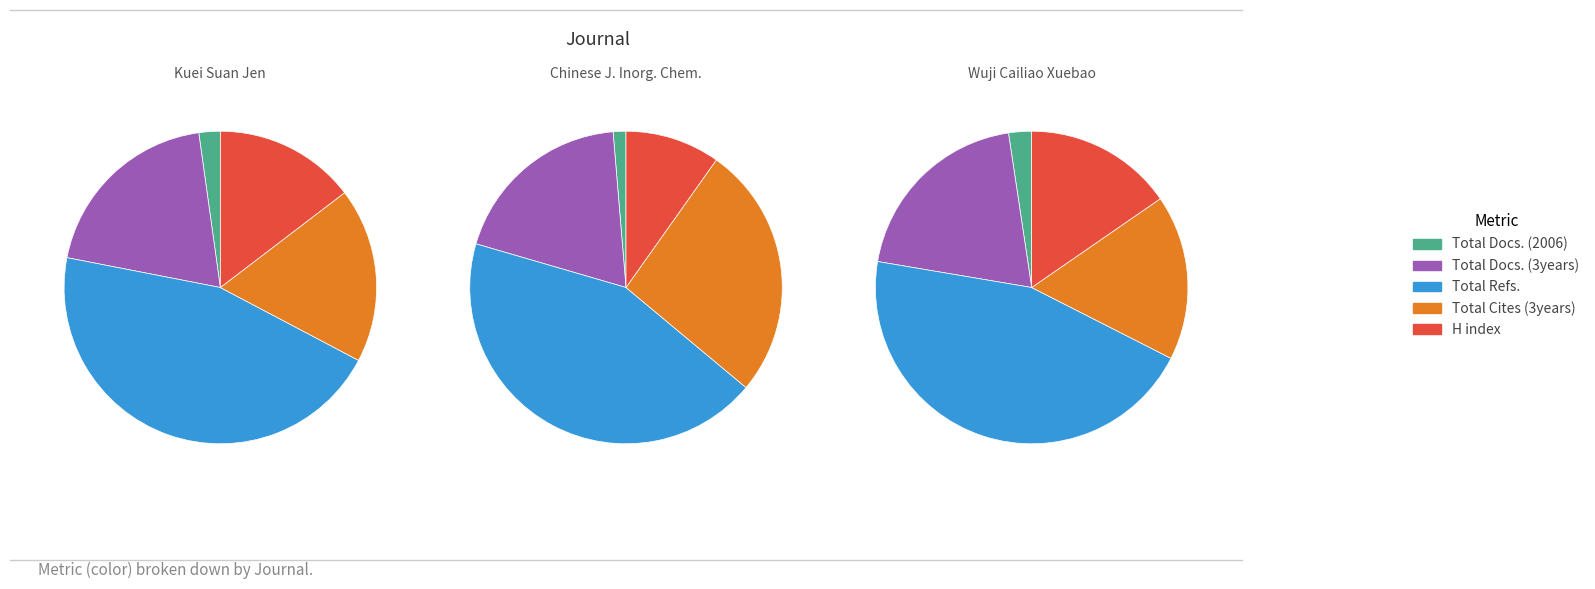

Combined, what portion of the pie is Chinese Journal of Inorganic Chemistry and Wuji Cailiao Xuebao?

62.8%